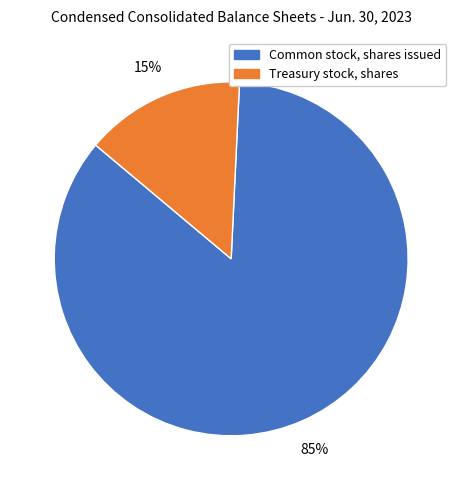

Between Common stock, shares issued and Treasury stock, shares, which is larger?

Common stock, shares issued